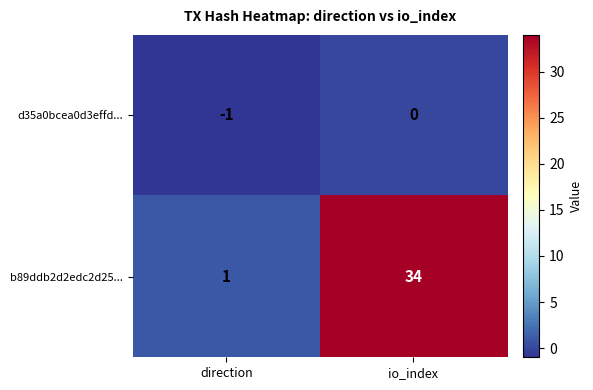

Which series has the widest spread of values?

b89ddb2d2edc2d25...